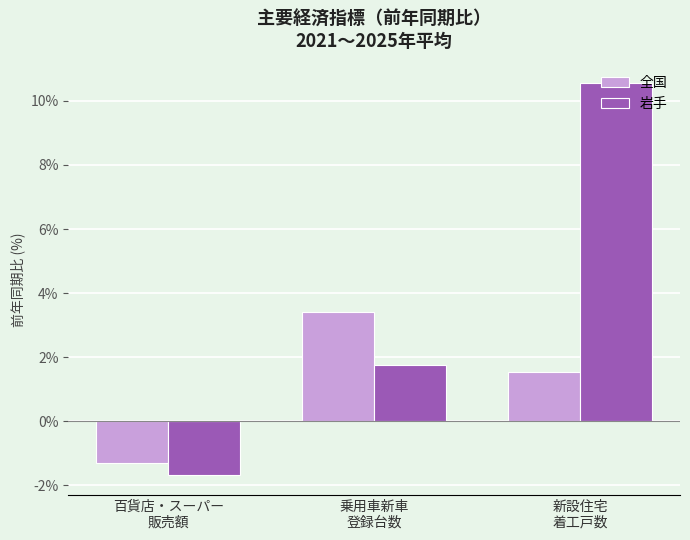

How many values in the 岩手 series are below 1?

1